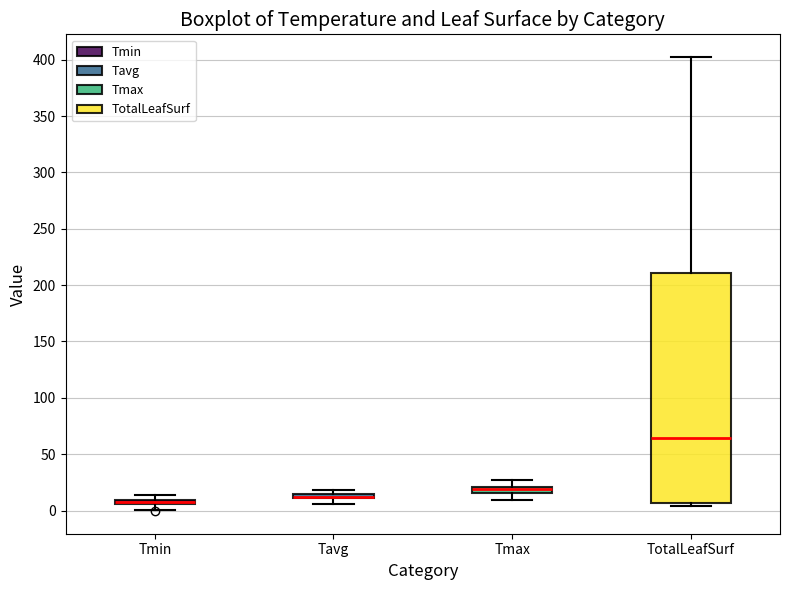

Where is the lower edge of the box for Tmin on the y-axis? The values are not printed on the chart, so give them approximately, as read against the axis.

5